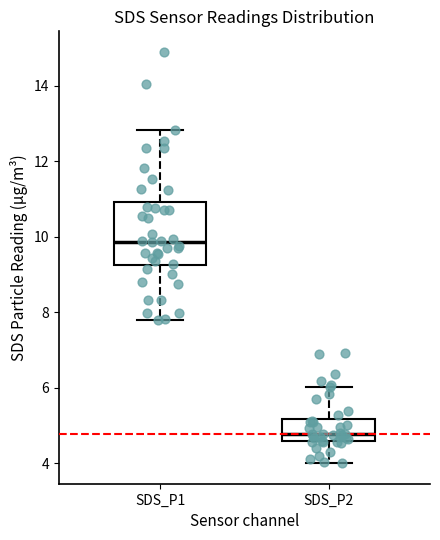

Where is the lower edge of the box for SDS_P1 on the y-axis? The values are not printed on the chart, so give them approximately, as read against the axis.

9.2